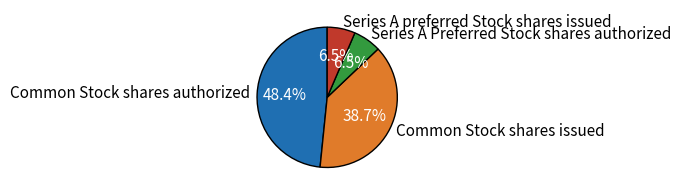

What percentage is NOT represented by Series A preferred Stock shares issued?

93.5%